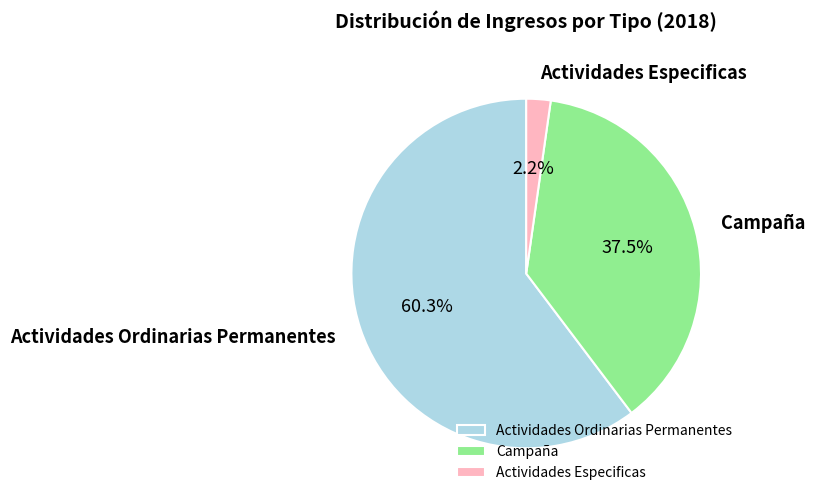

Is there a majority slice in this chart?

Yes